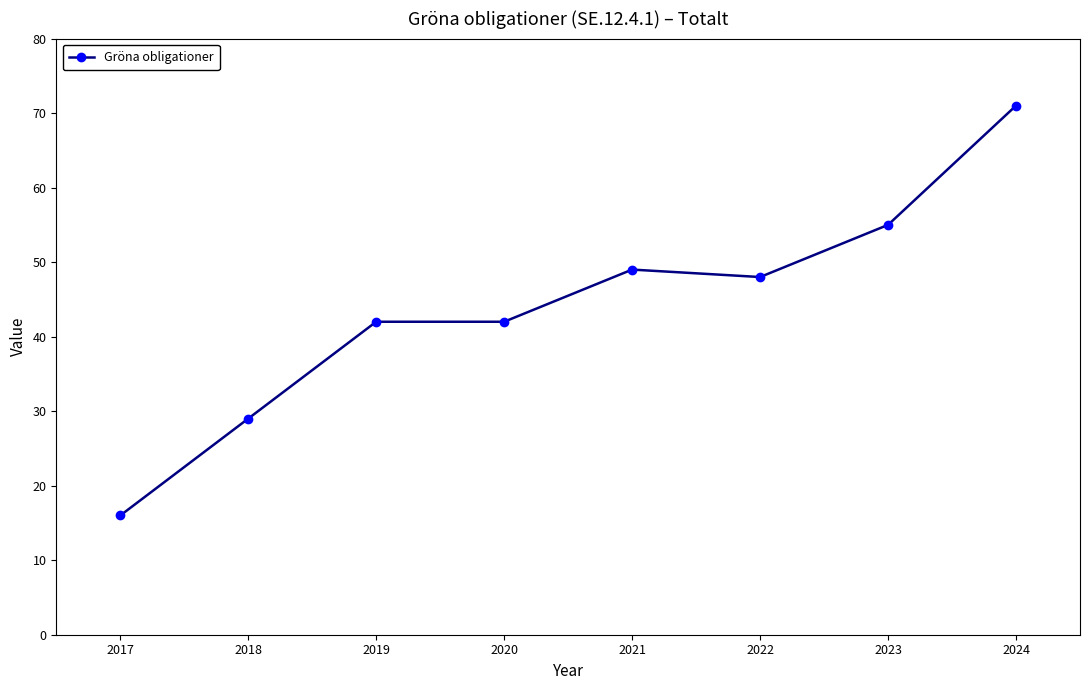

Reading right to left, transcribe all the data shown in this chart.

71	55	48	49	42	42	29	16